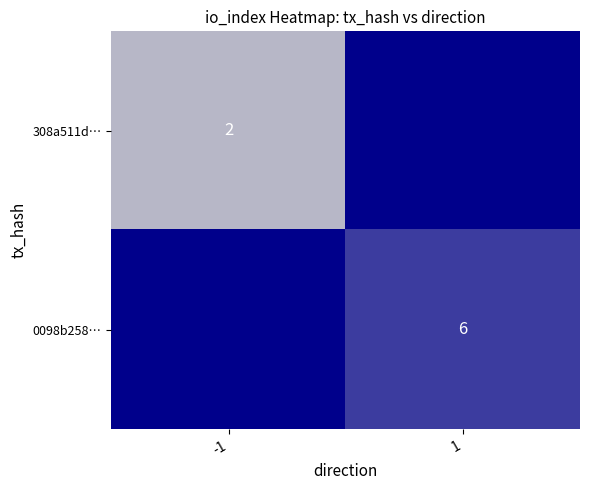

What is the smallest value displayed?

2.0